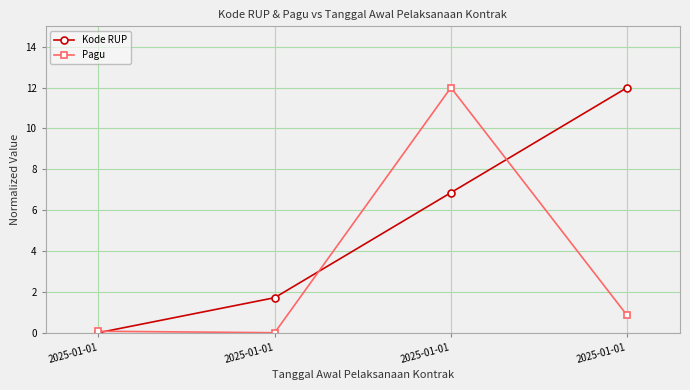

True or false: Kode RUP has more than 2 points higher than both neighbors.

False